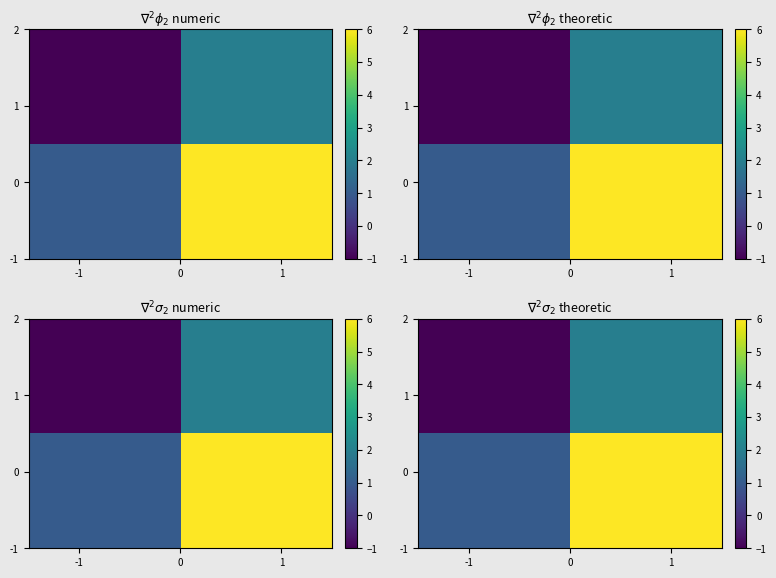

At how many categories does at least one series exceed 1?

1